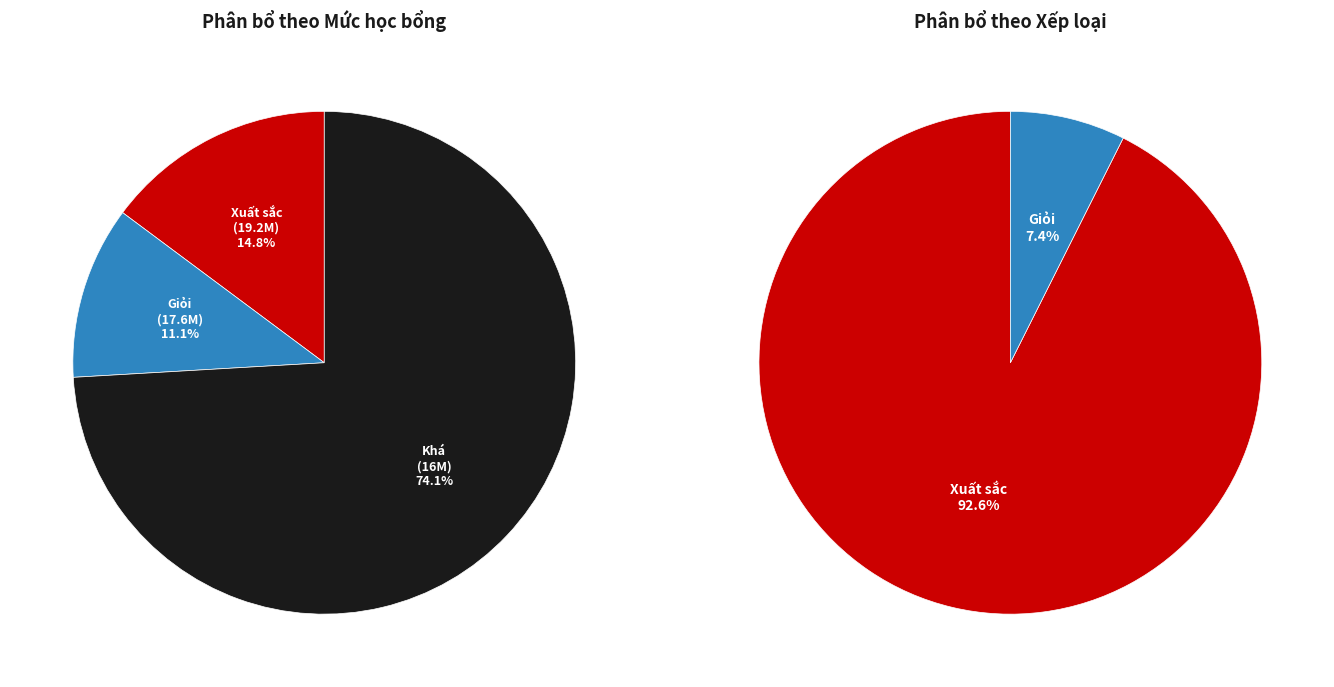

Is it true that Xuất sắc is 22% of the pie?

False